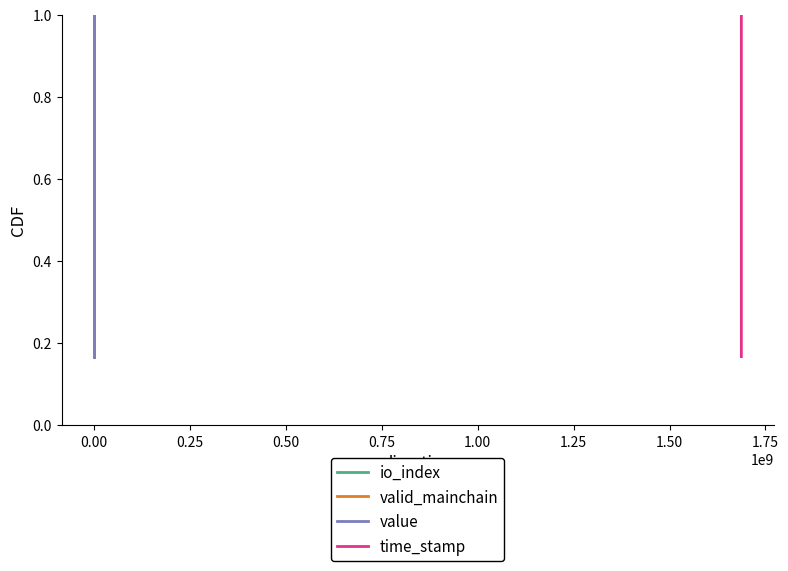

List the series in order of their peak value, highest first.

io_index, valid_mainchain, value, time_stamp